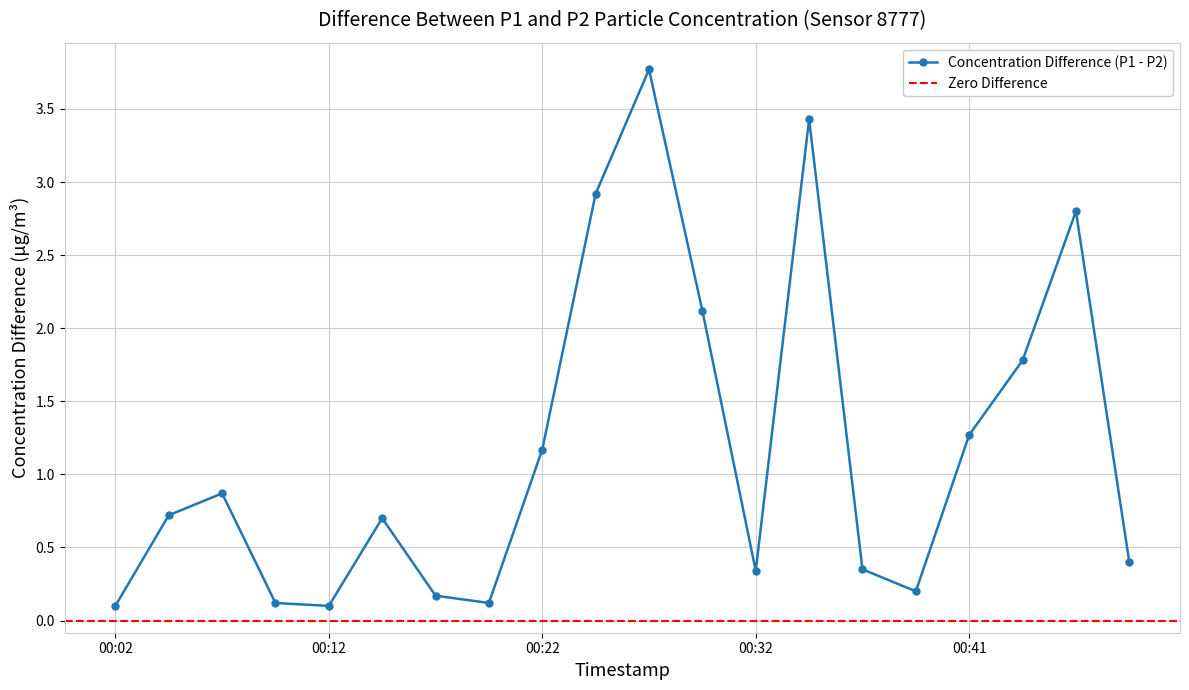

True or false: P2 and P1 intersect in this chart.

False